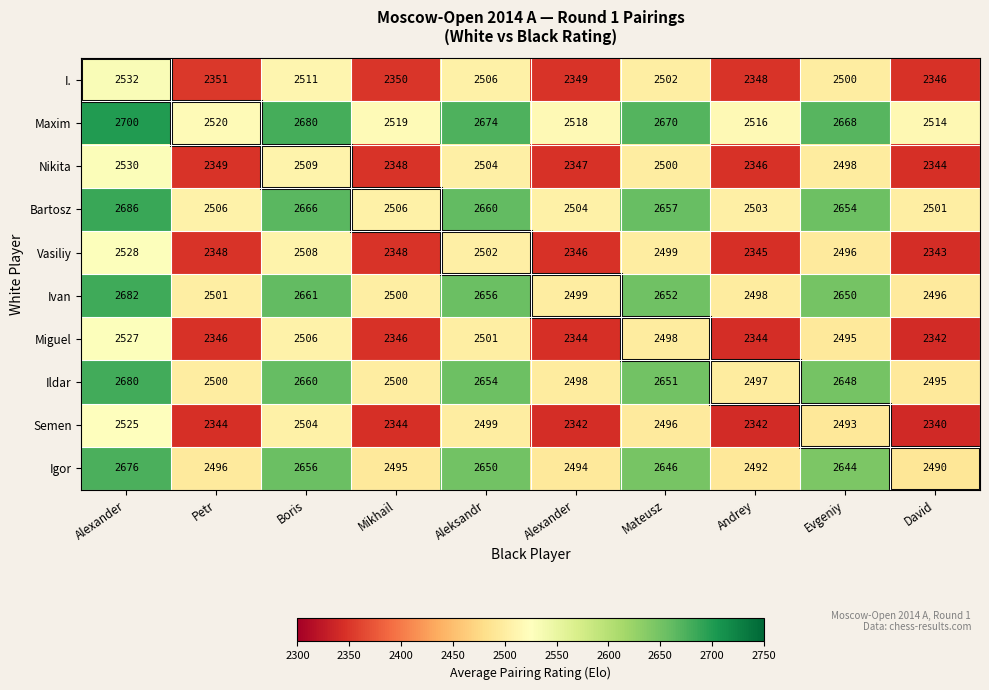

How many values in the Maxim series are below 2668?

5